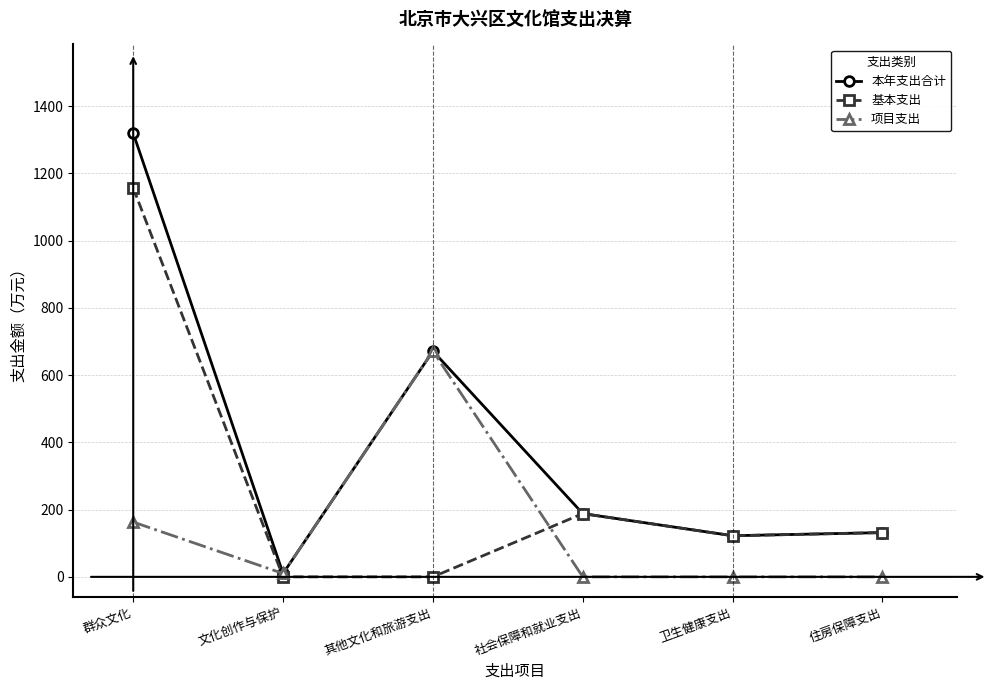

The value of 项目支出 at 住房保障支出 is 0.0. True or false?

True